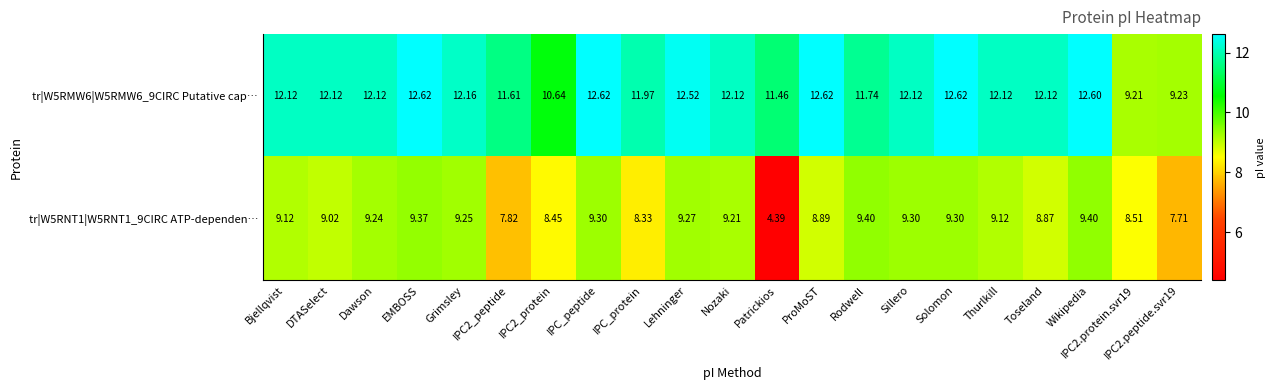

How many data points in tr|W5RNT1|W5RNT1_9CIRC ATP-dependen… are less than 9?

8